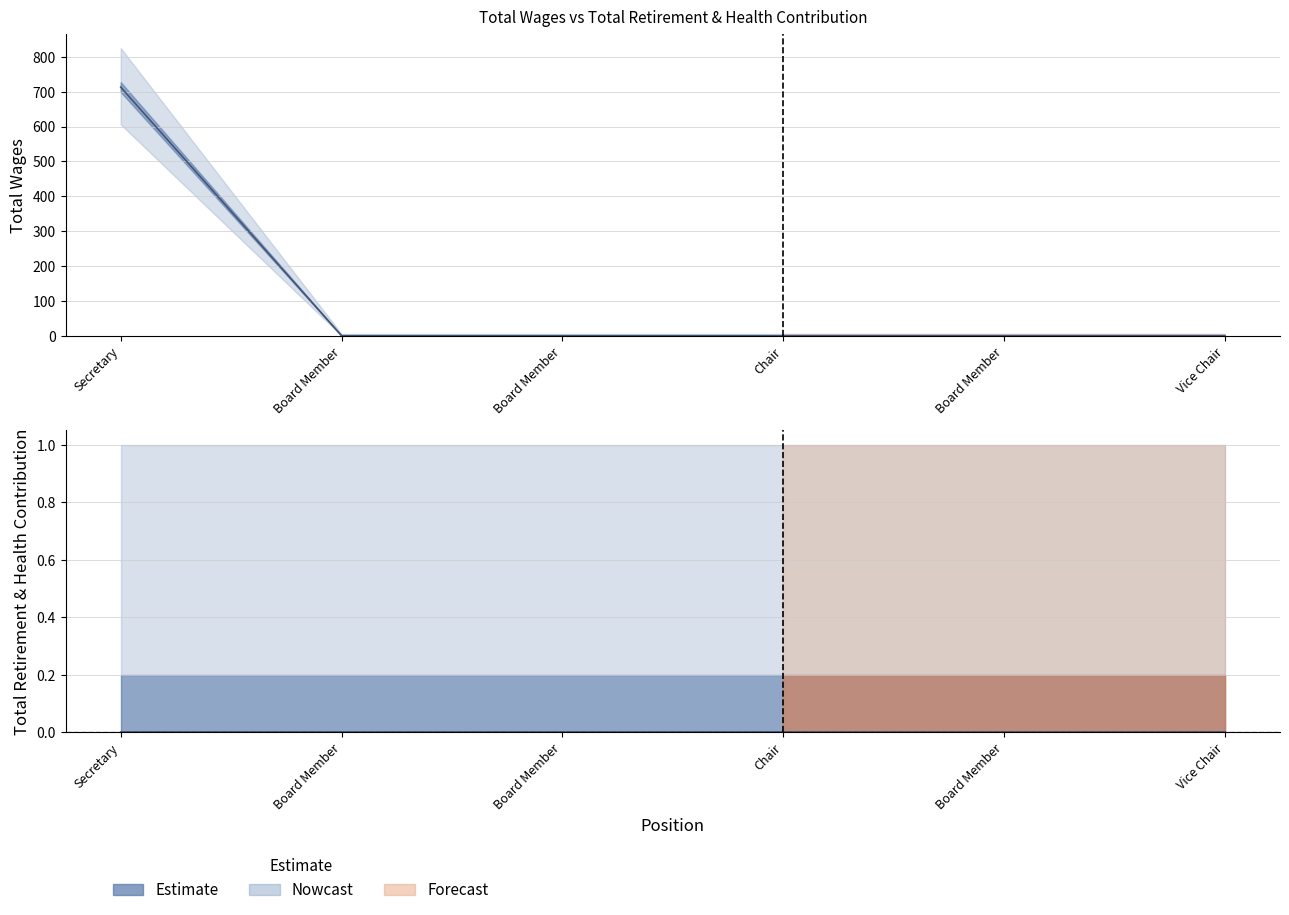

Rank the categories by value from lowest to highest.

Board Member, Board Member, Chair, Board Member, Vice Chair, Secretary